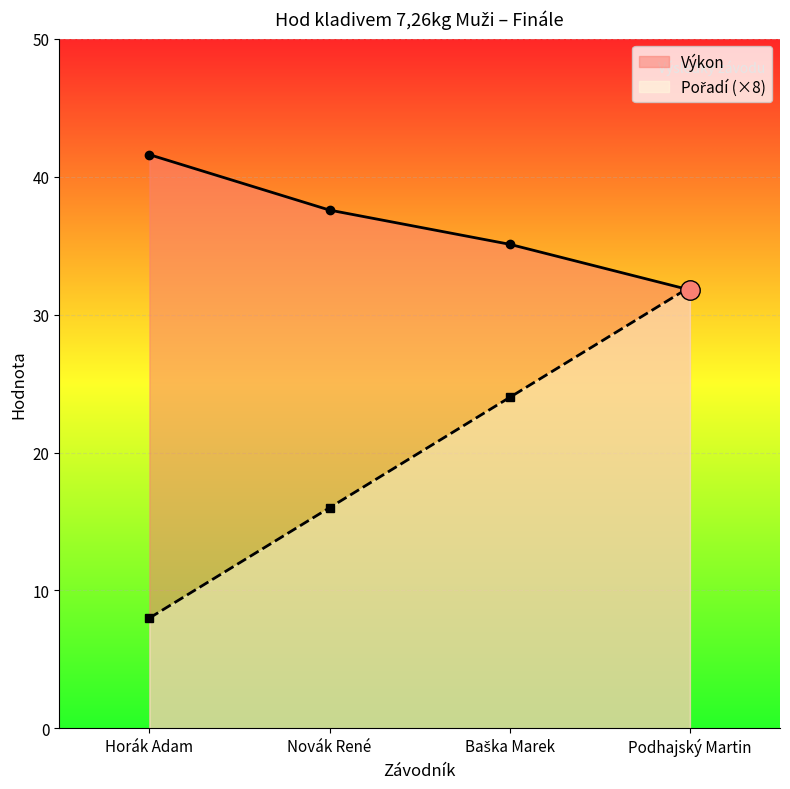

Reading left to right, what are all the values shown in this chart?

Pořadí: Horák Adam=8.0	Novák René=16.0	Baška Marek=24.0	Podhajský Martin=32.0
Výkon: Horák Adam=41.6	Novák René=37.6	Baška Marek=35.1	Podhajský Martin=31.8